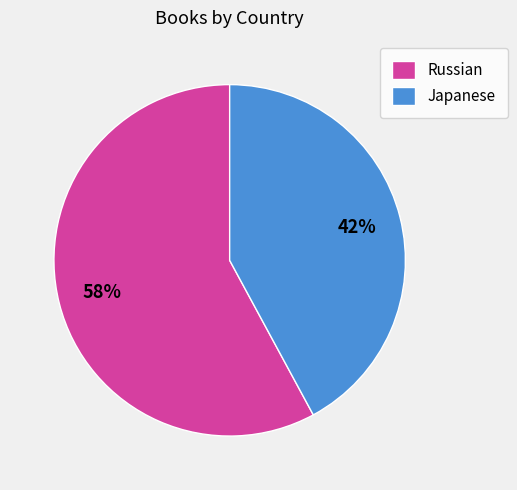

Which slice represents more than half of the pie?

Russian